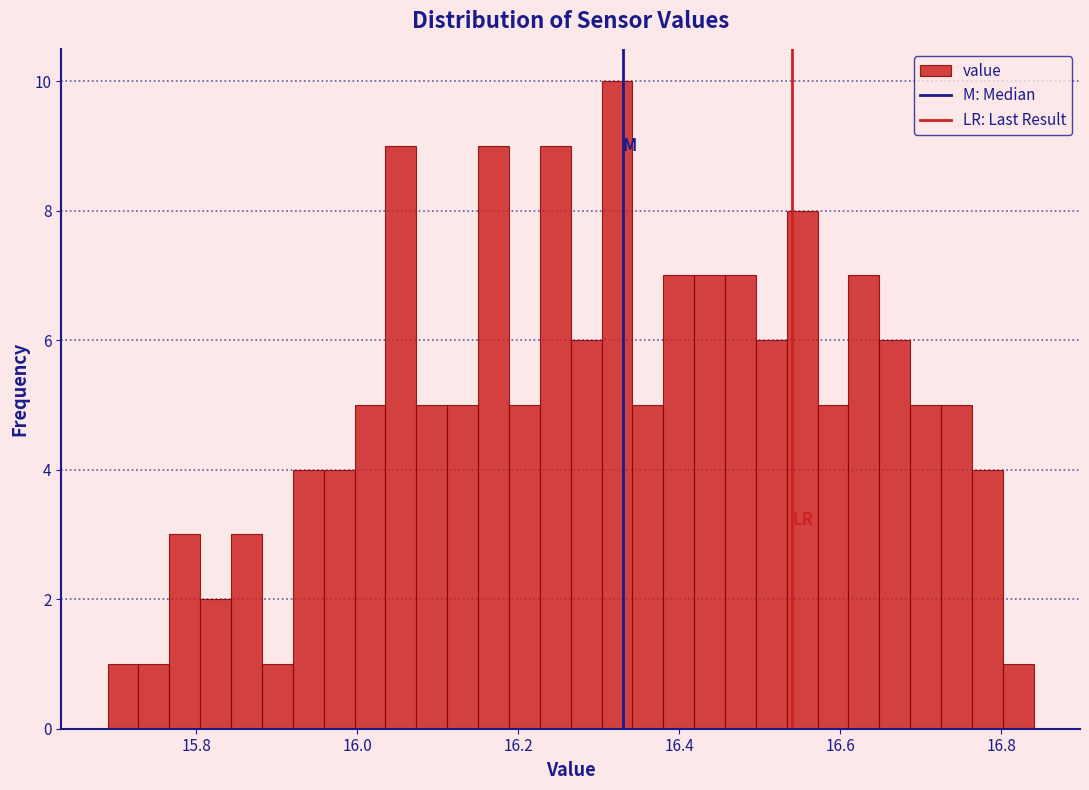

Around what value on the x-axis is the tallest bar? Give the approximate position of its centre, as read against the axis.

16.32